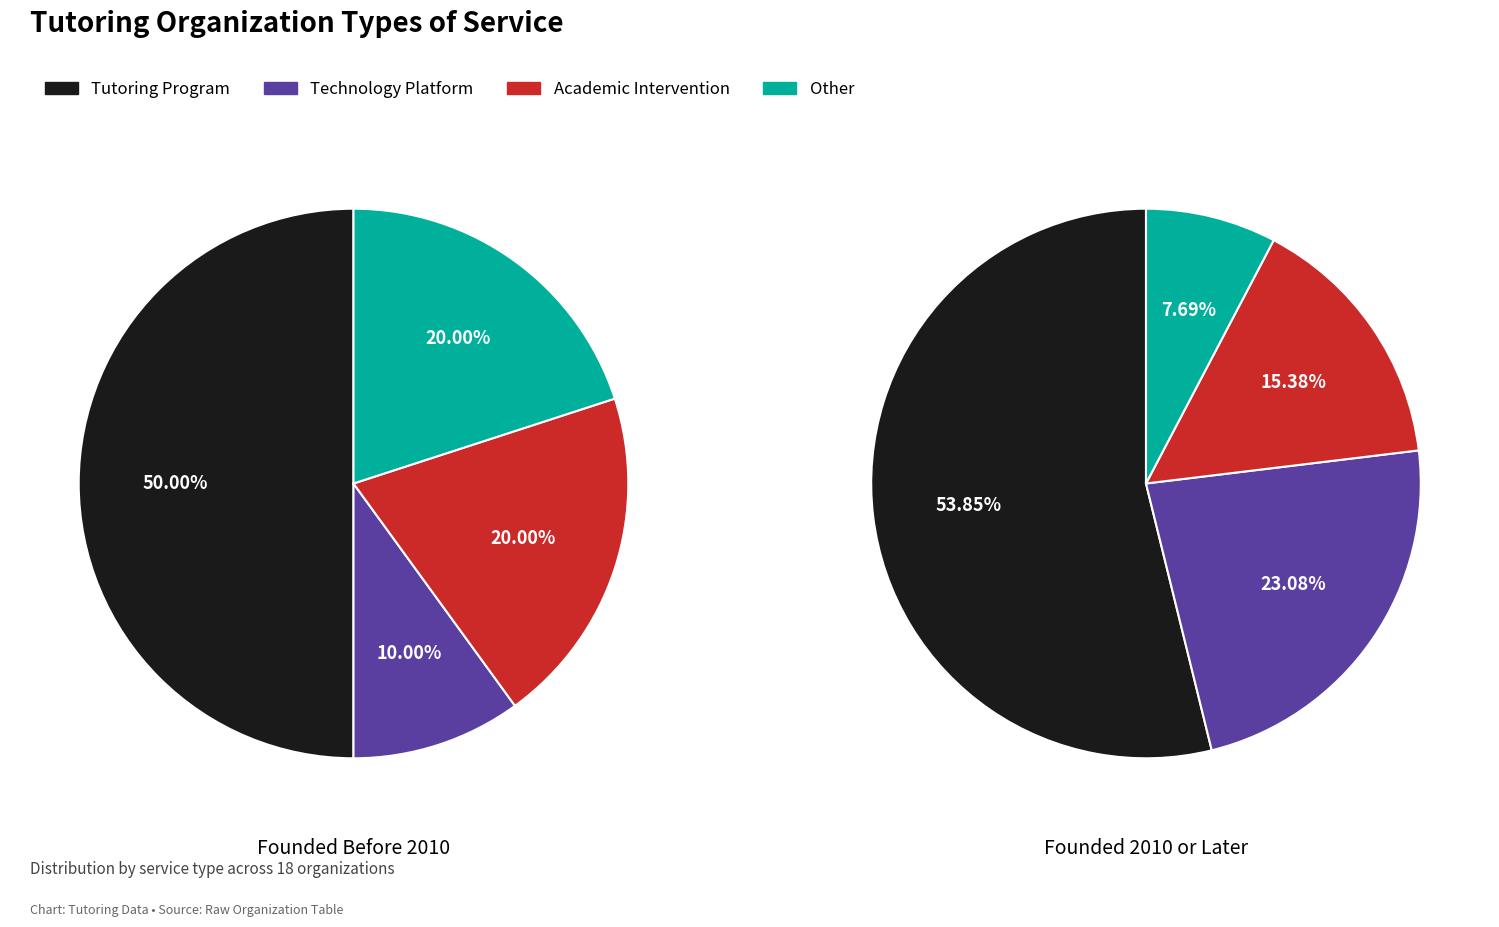

Between Technology Platform and Other, which is larger?

Technology Platform